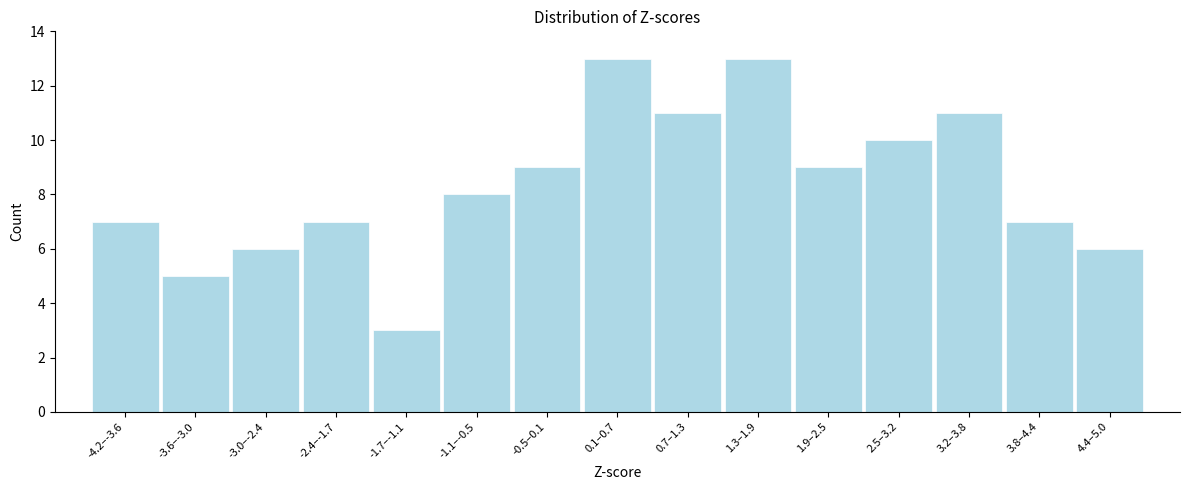

Reading left to right, list all the values displayed in this chart.

-4.2–-3.6=7	-3.6–-3.0=5	-3.0–-2.4=6	-2.4–-1.7=7	-1.7–-1.1=3	-1.1–-0.5=8	-0.5–0.1=9	0.1–0.7=13	0.7–1.3=11	1.3–1.9=13	1.9–2.5=9	2.5–3.2=10	3.2–3.8=11	3.8–4.4=7	4.4–5.0=6